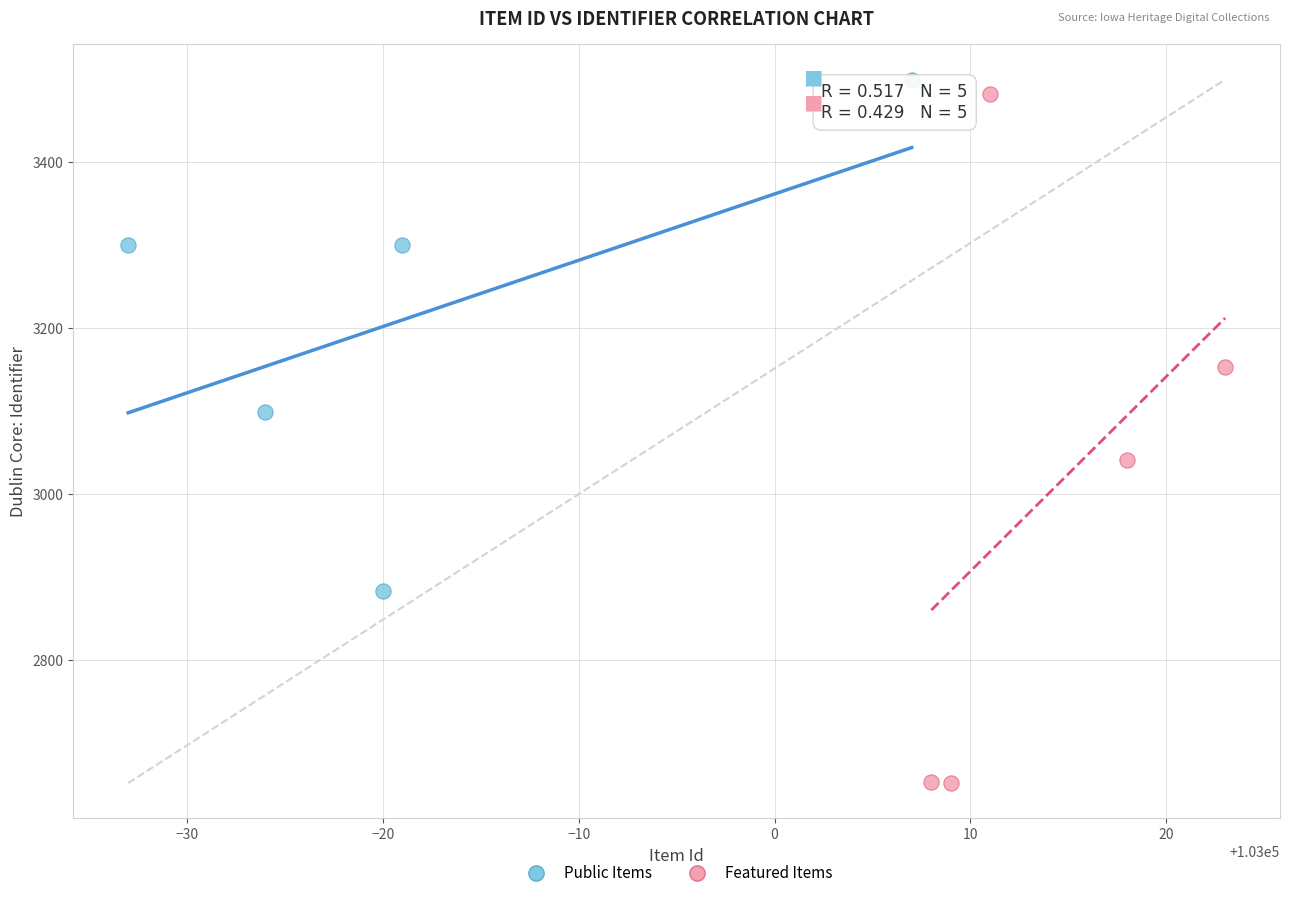

Which series reaches the maximum Y coordinate?

Public Items